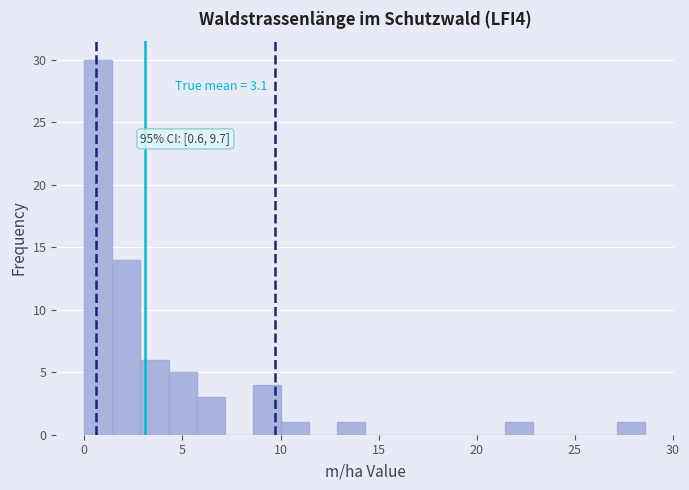

Around what value on the x-axis is the tallest bar? Give the approximate position of its centre, as read against the axis.

0.5